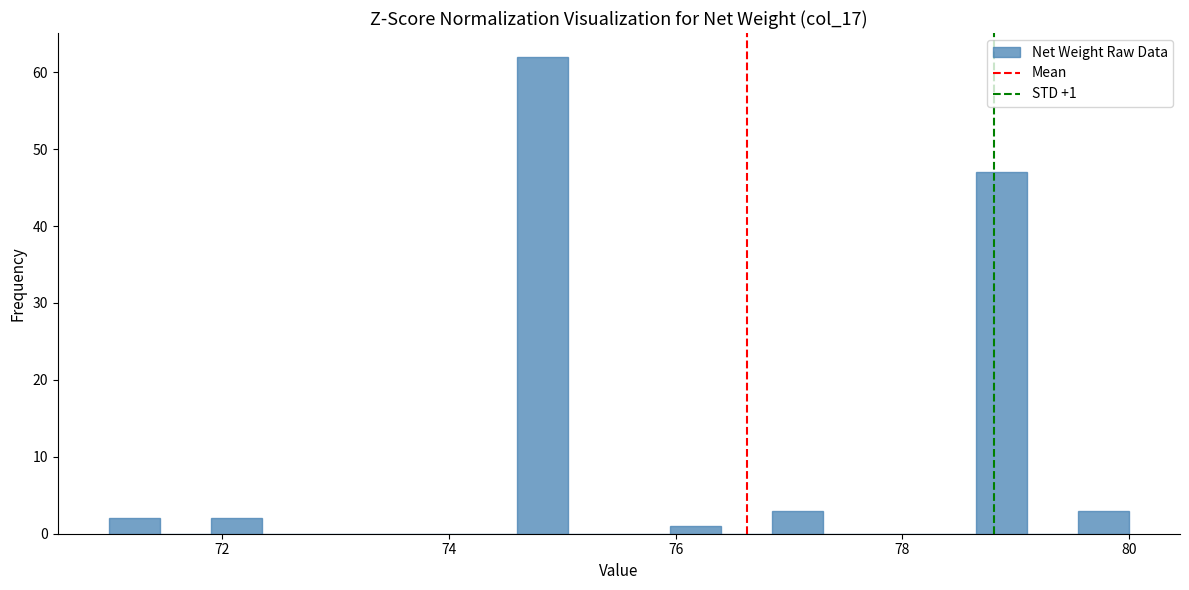

Around what value on the x-axis is the tallest bar? Give the approximate position of its centre, as read against the axis.

74.8